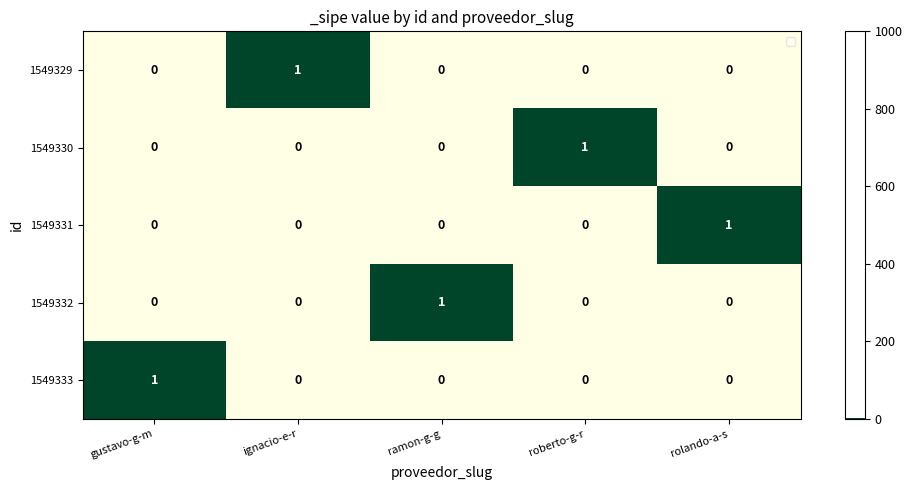

Reading left to right, list all the values displayed in this chart.

1549329: 0	1	0	0	0
1549330: 0	0	0	1	0
1549331: 0	0	0	0	1
1549332: 0	0	1	0	0
1549333: 1	0	0	0	0